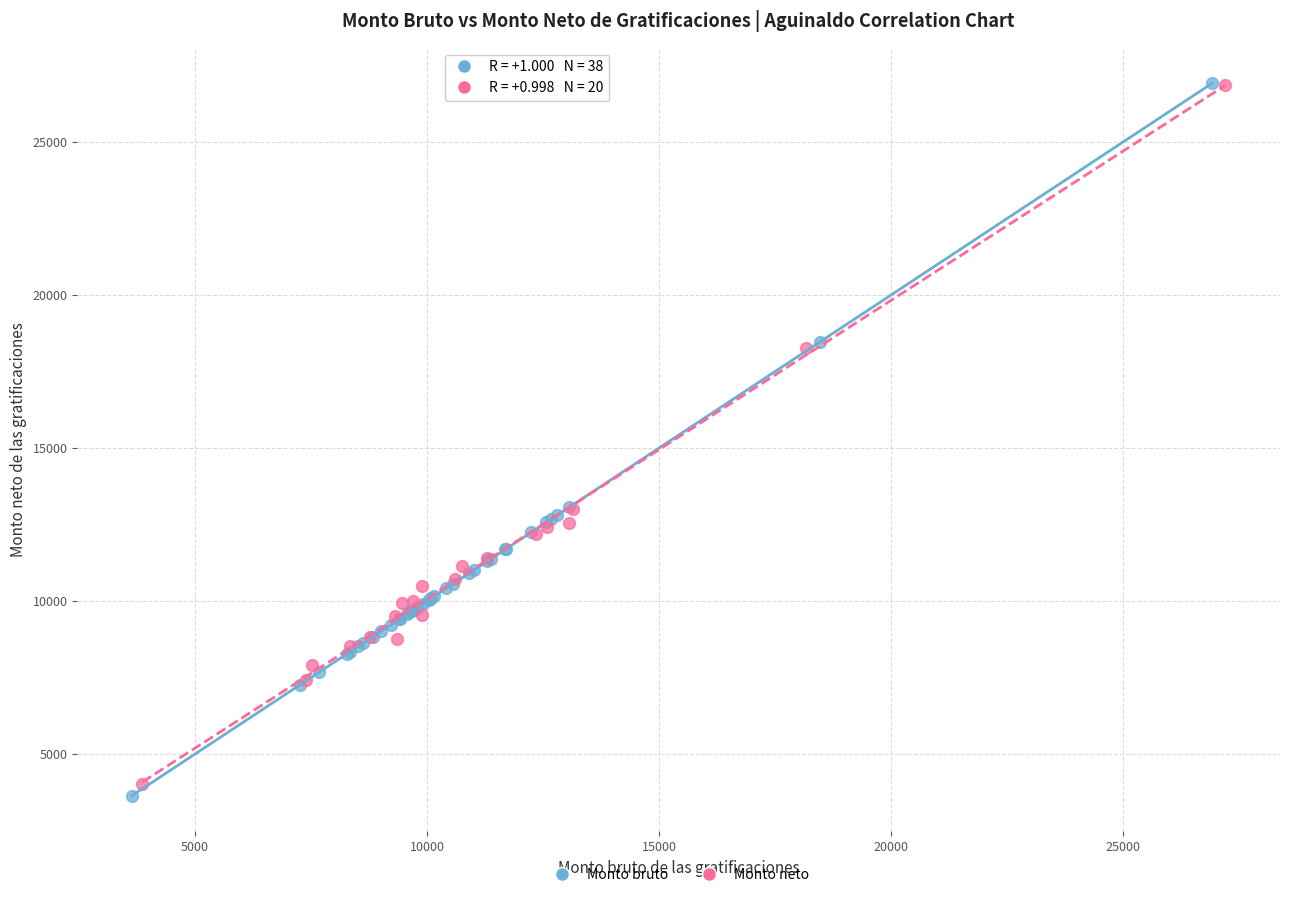

Which series has the largest Y range (max minus min)?

Monto bruto